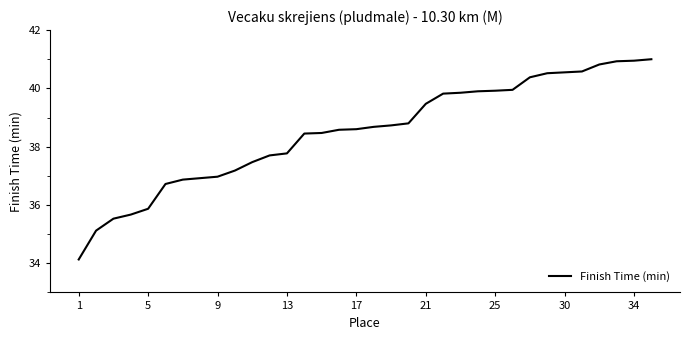

What is the smallest value displayed?

34.1